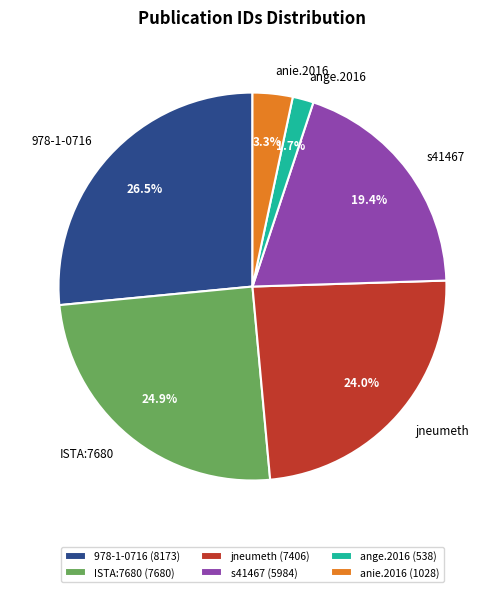

How many slices are in this pie chart?

6